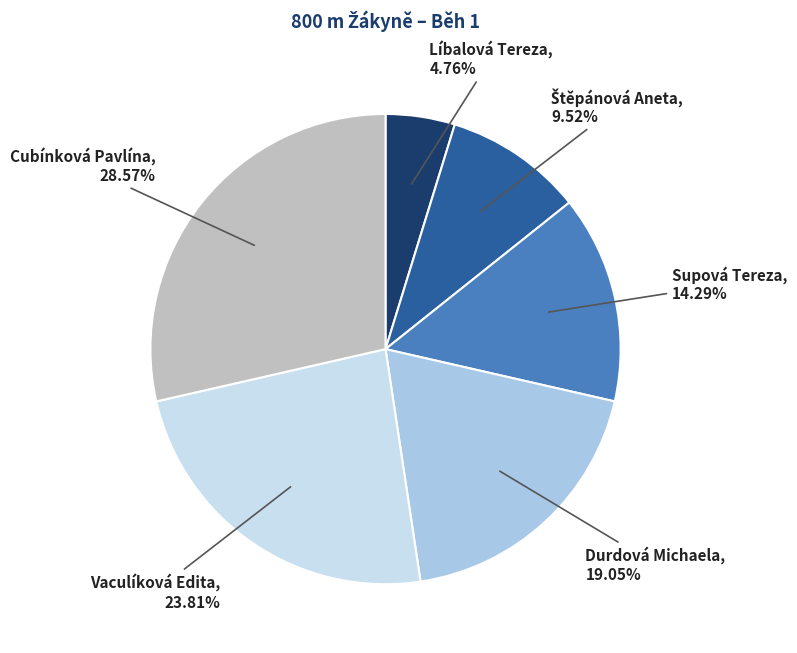

To the nearest percent, what portion does Líbalová Tereza represent?

5%